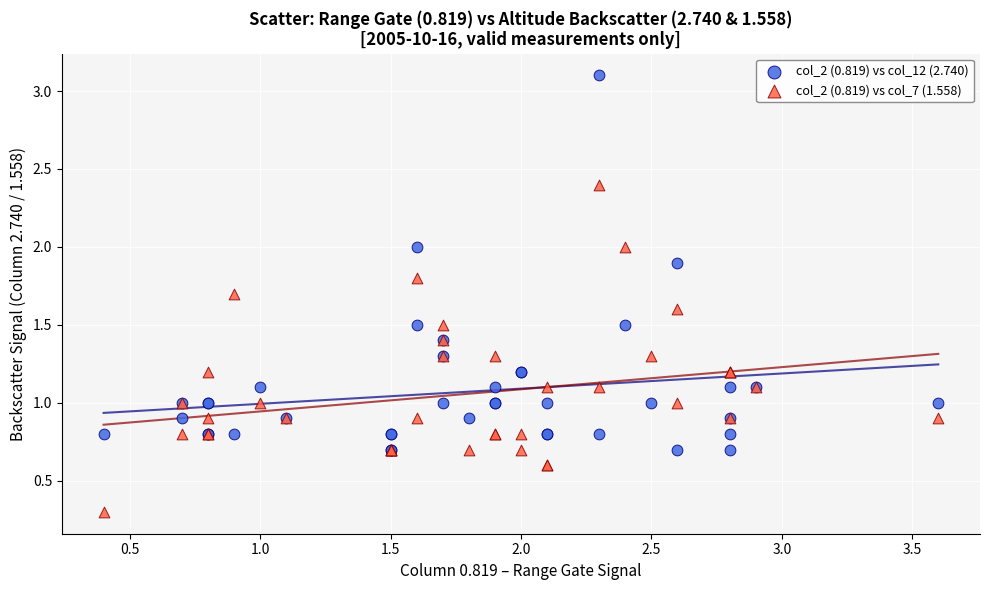

Which series has the largest Y range (max minus min)?

col_2 (0.819) vs col_12 (2.740)